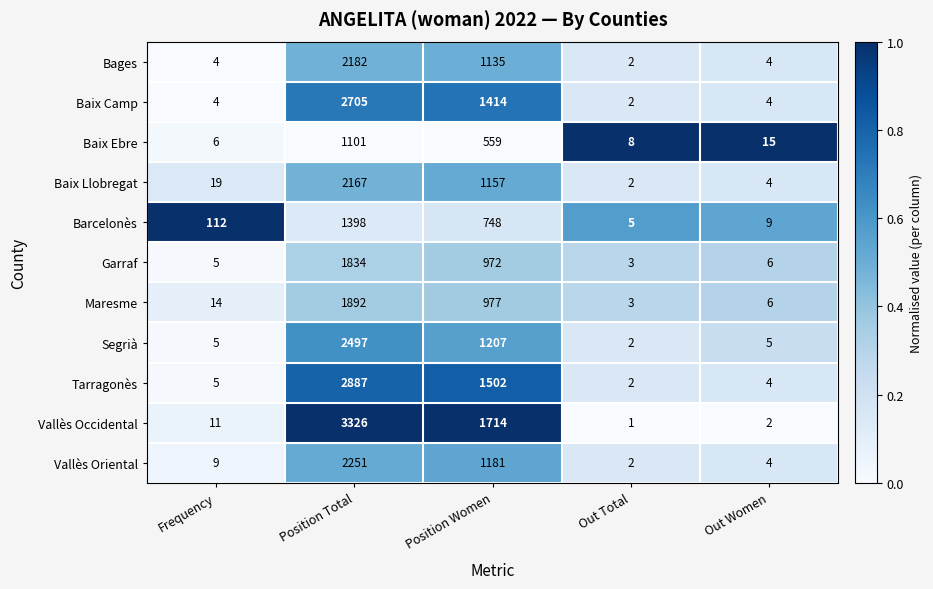

How many categories are shown in the chart?

5